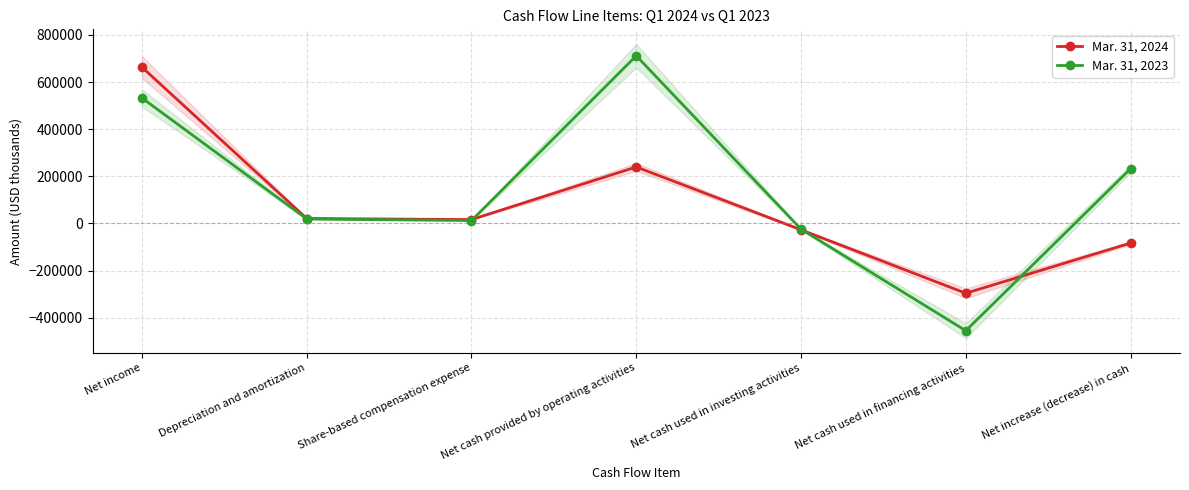

Where is the first local maximum for Mar. 31, 2023?

Net cash provided by operating activities